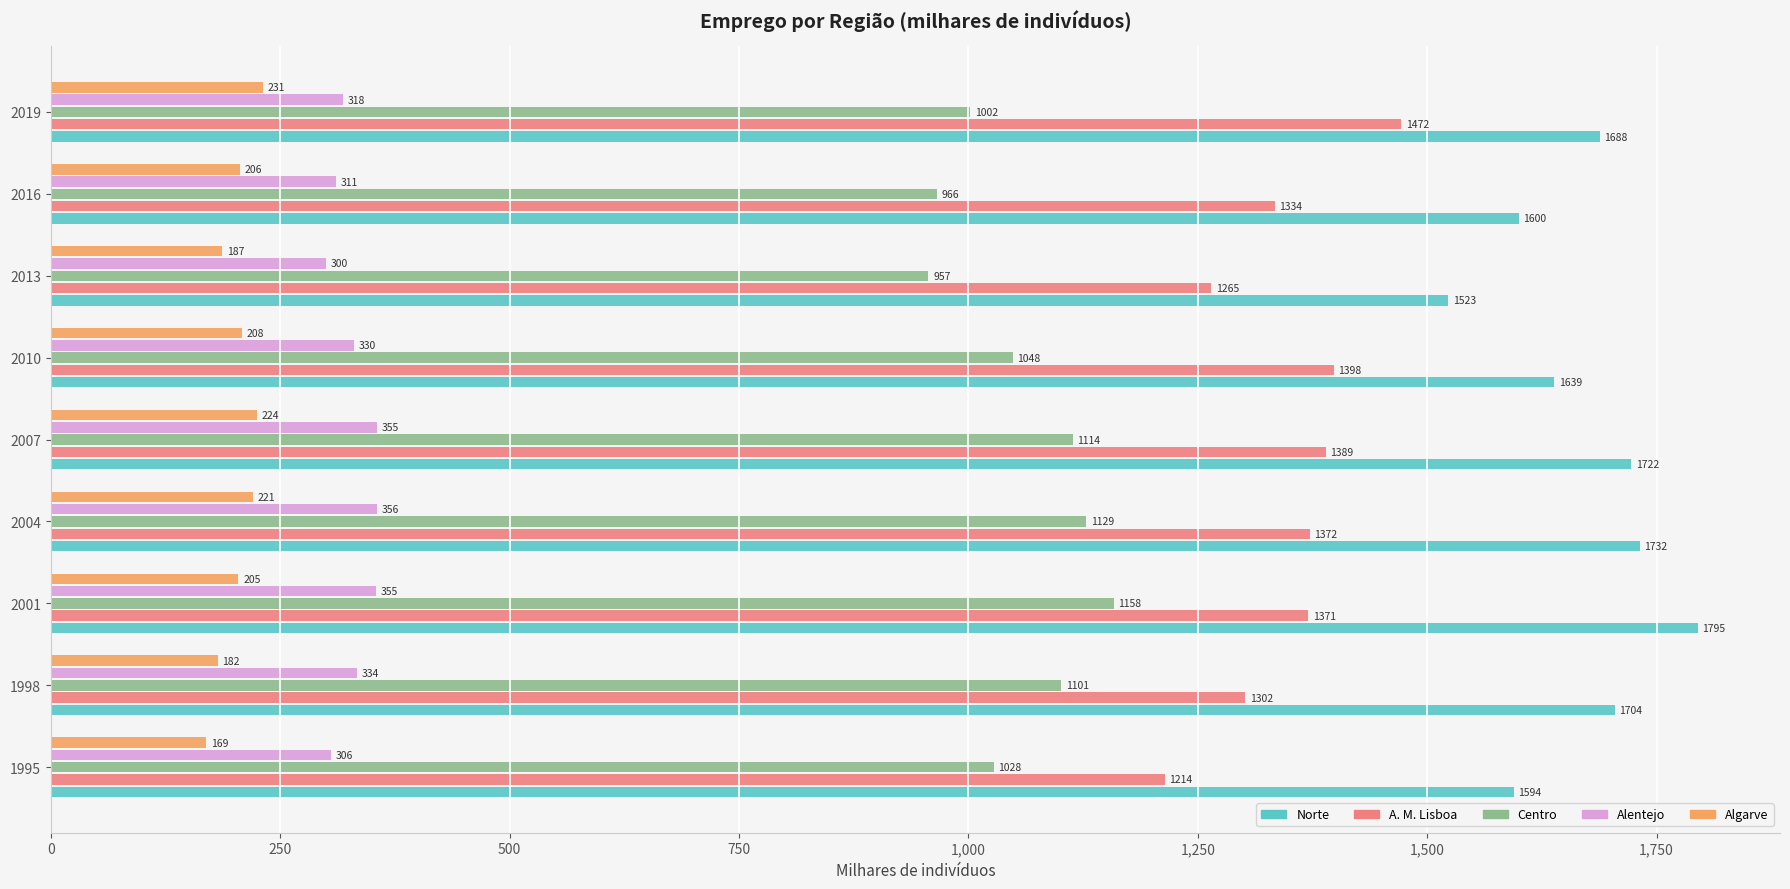

Where is Centro nearest to the value 1057?

2010